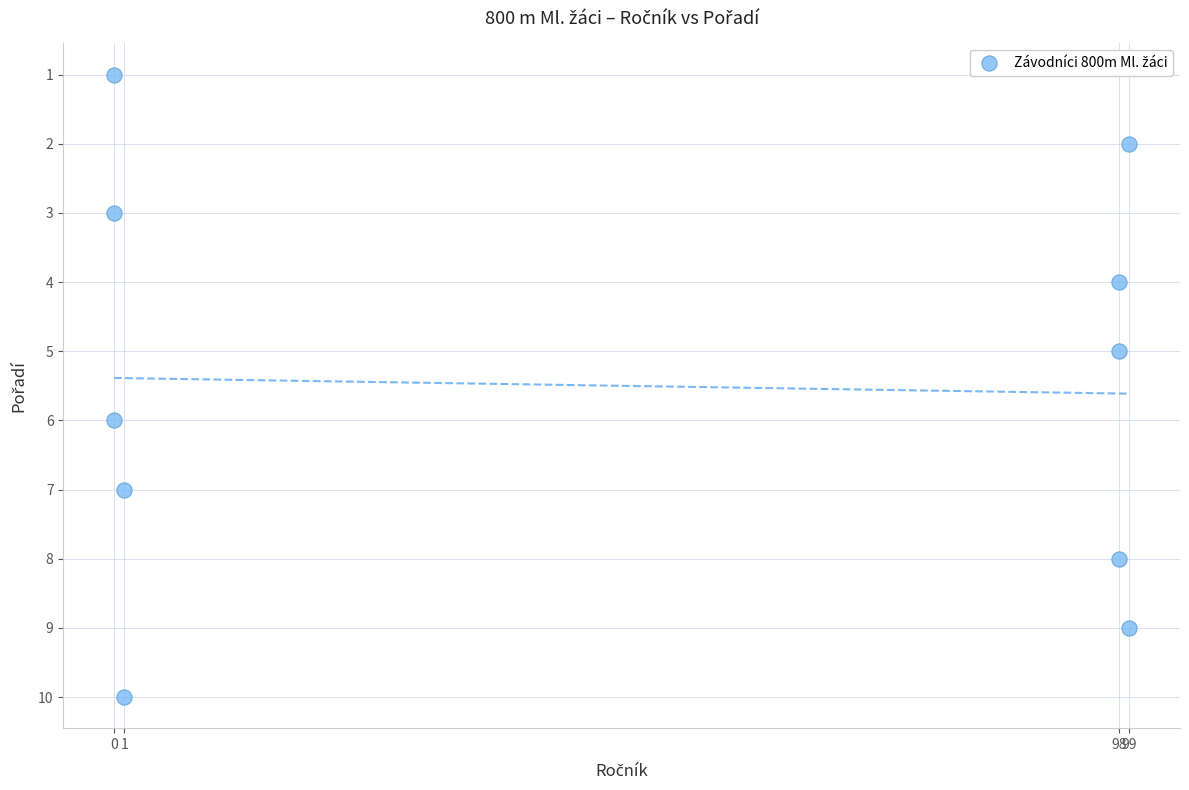

What is the range of X values (max minus min)?

99